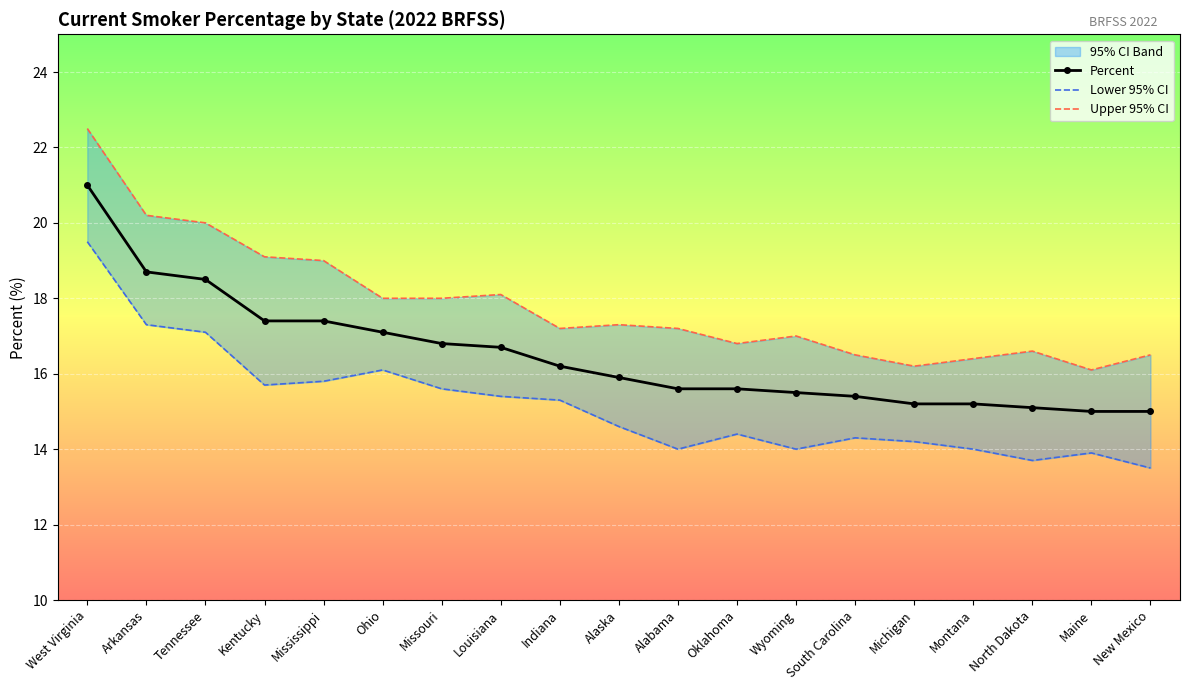

List the series in order of their overall mean, lowest first.

Lower 95% CI, Percent, Upper 95% CI